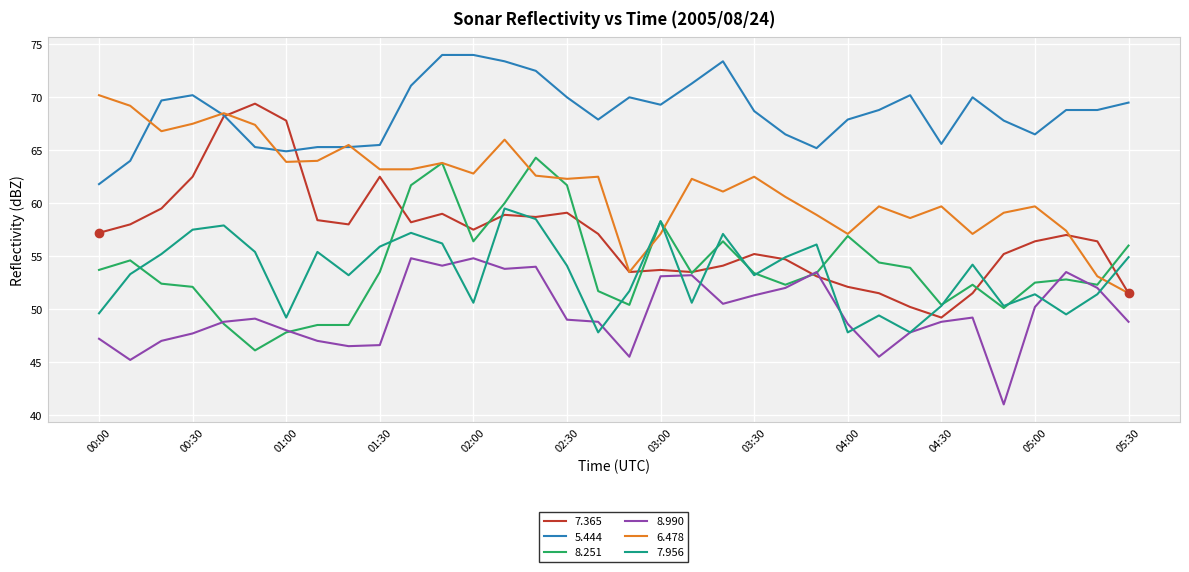

What is the maximum value shown in the chart?

74.0